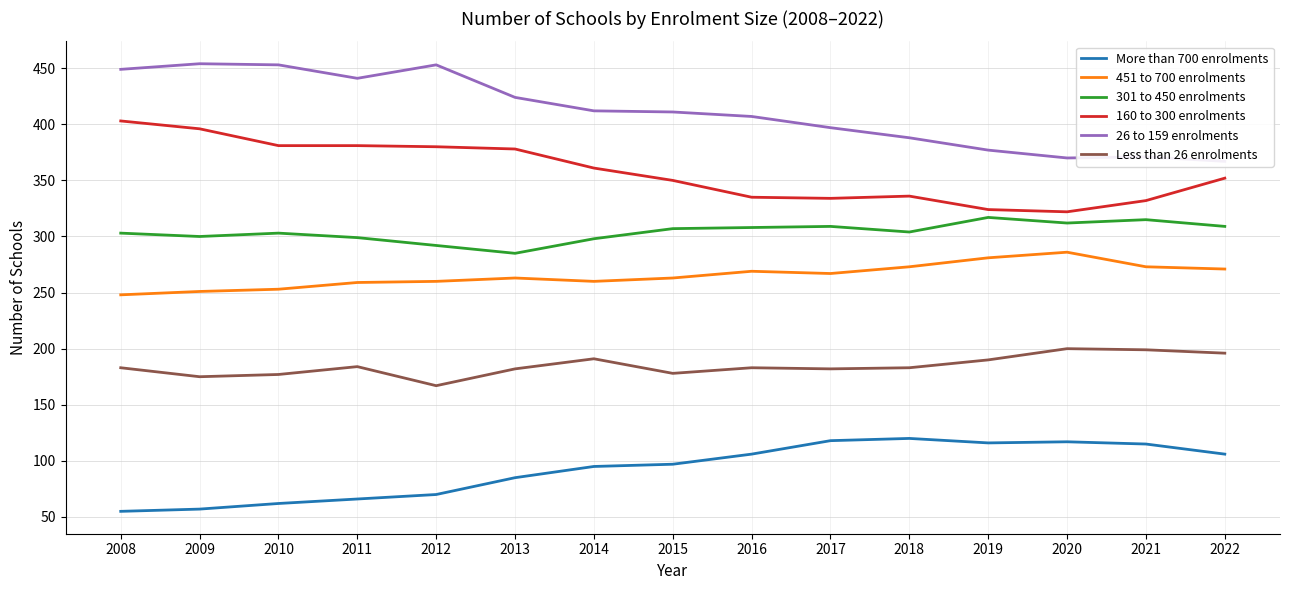

What value does the More than 700 enrolments series have at 2020?

117